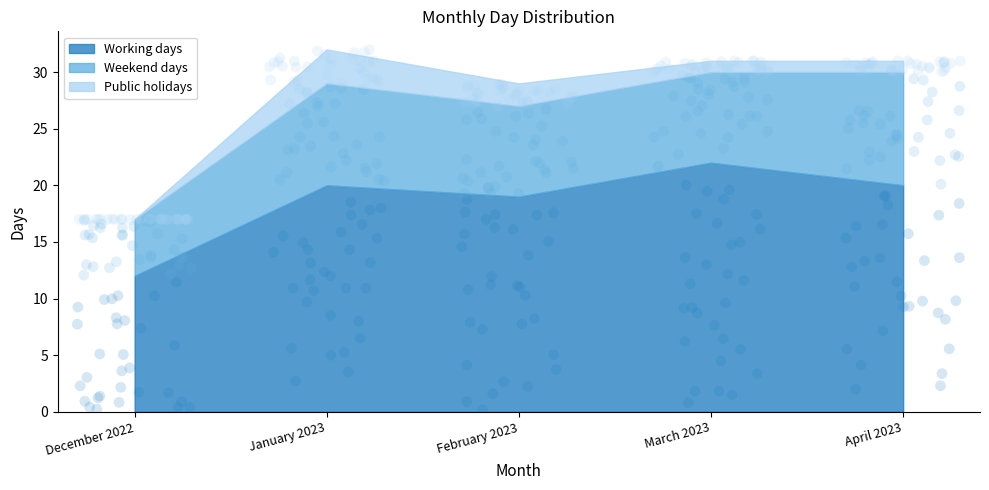

What is the total value across all series at March 2023?

31